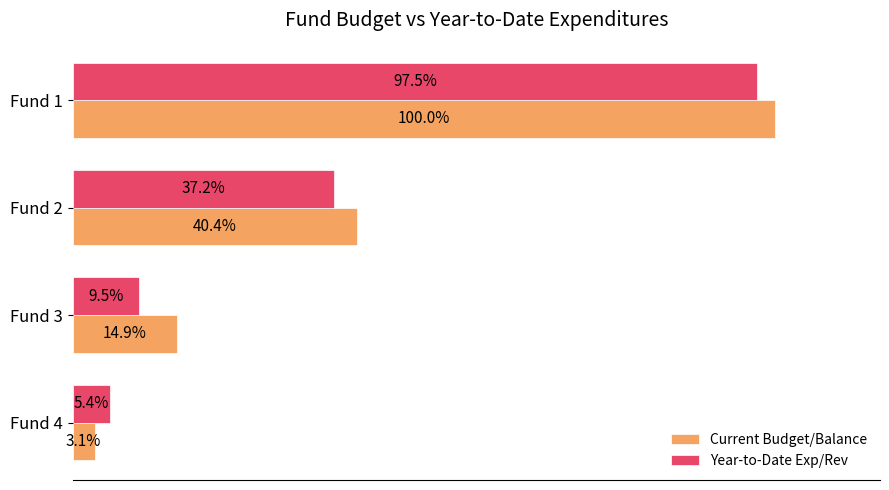

At how many categories does at least one series exceed 5898441?

3